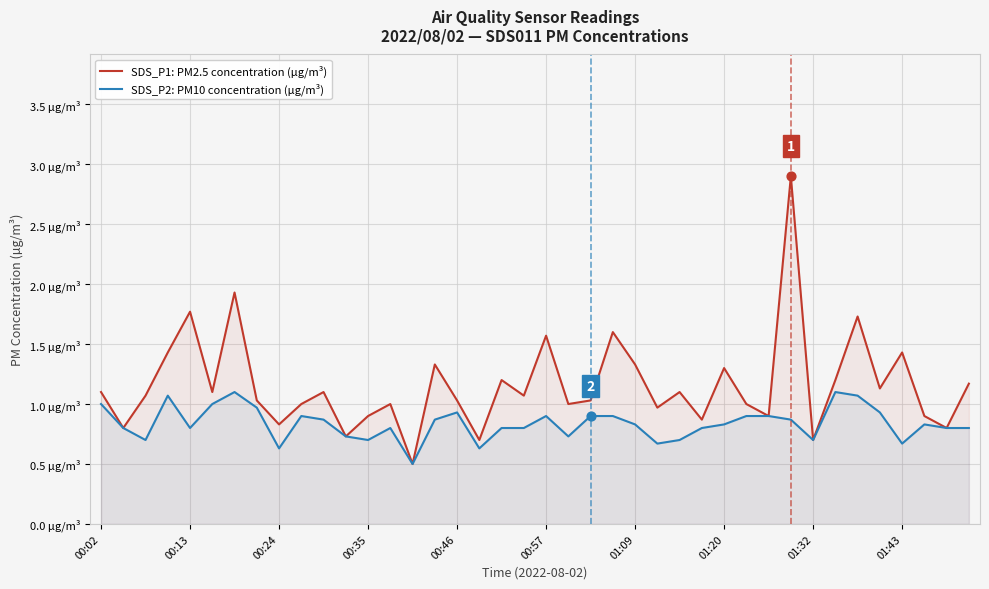

Which series contains the lowest Y value?

SDS_P1: PM2.5 concentration (µg/m³)